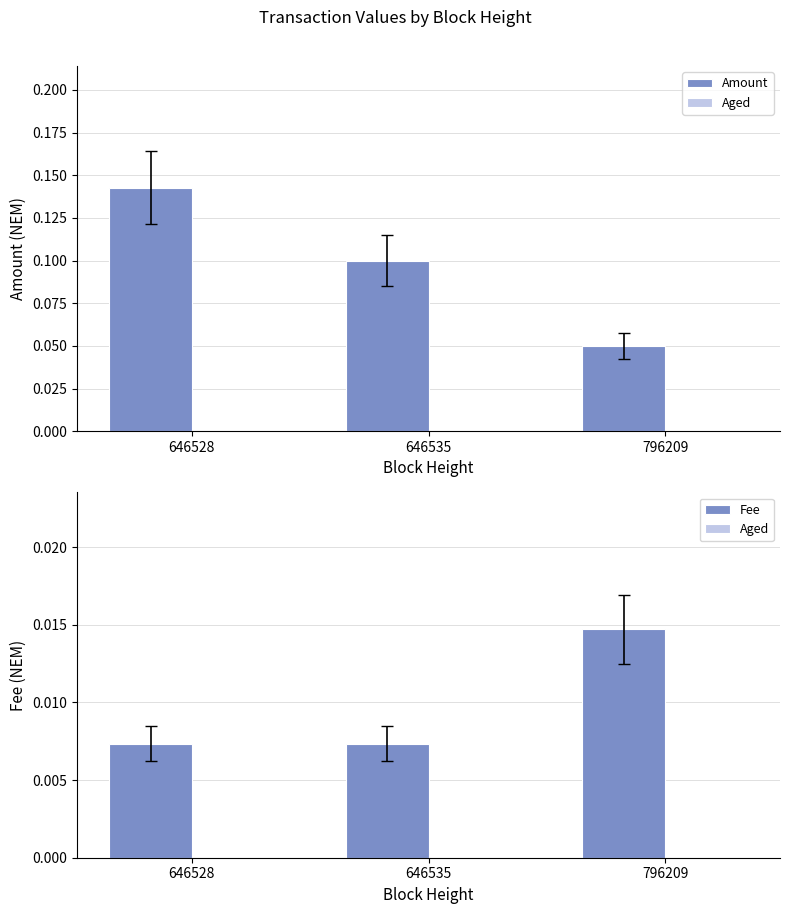

Reading left to right, transcribe all the data shown in this chart.

Amount: 0.1	0.1	0.1
Aged: 0.0	0.0	0.0
Fee: 0.0	0.0	0.0